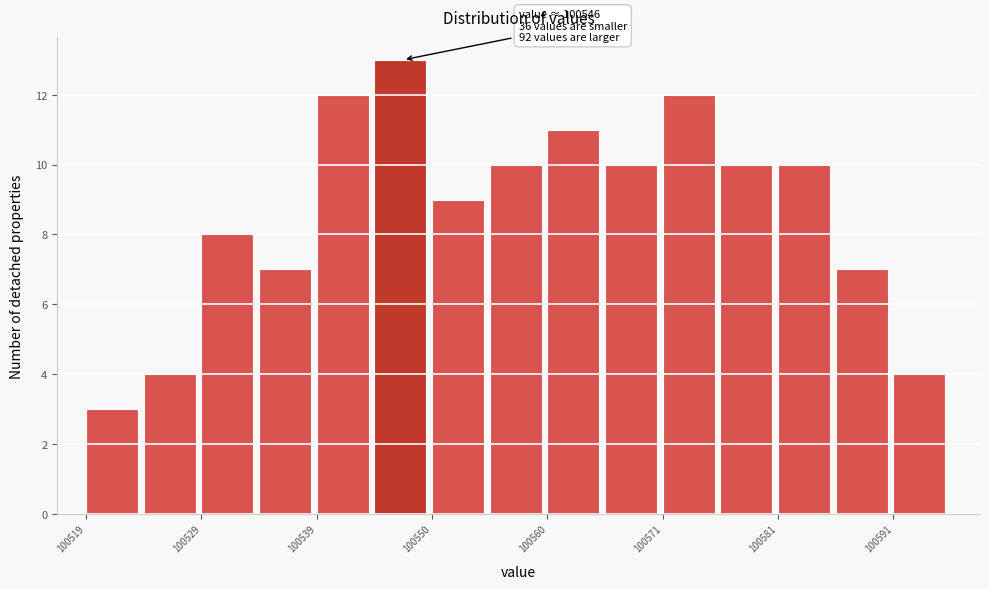

Around what value on the x-axis is the tallest bar? Give the approximate position of its centre, as read against the axis.

100548